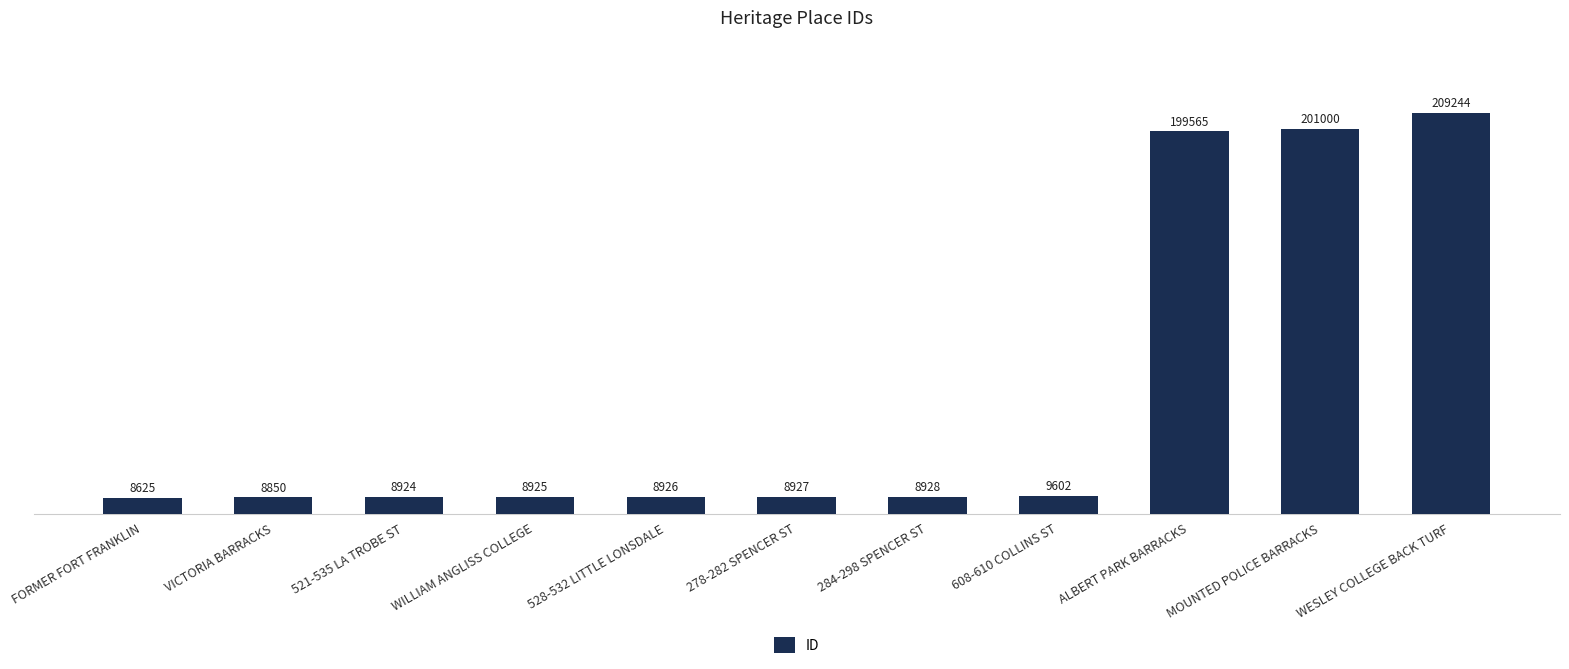

What value does the data have at 284-298 SPENCER ST?

8928